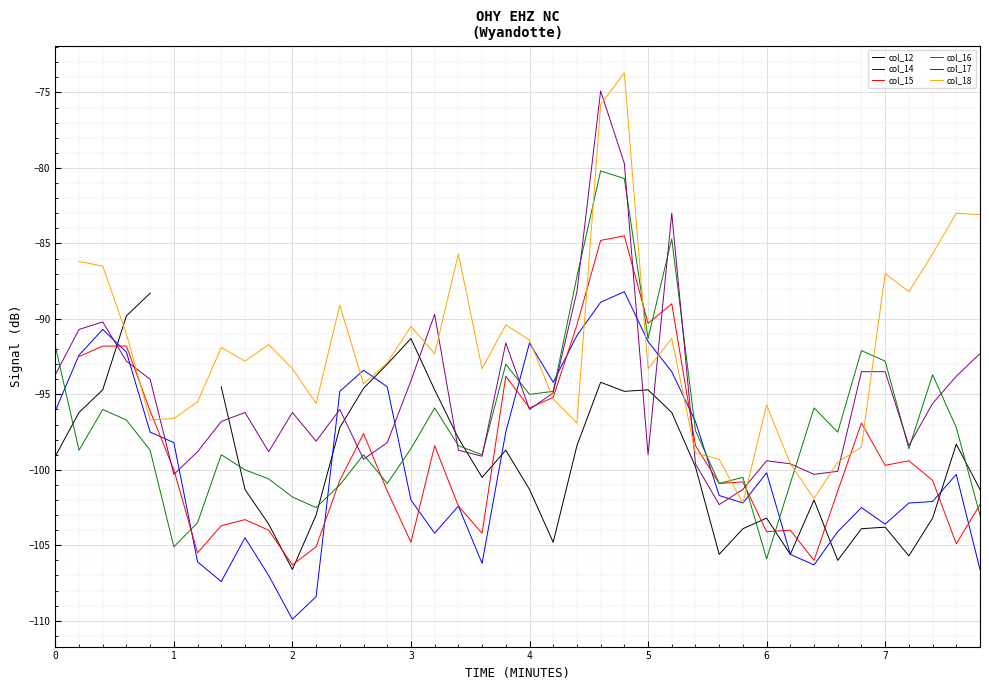

What is the average value of the col_14 series?

-99.5